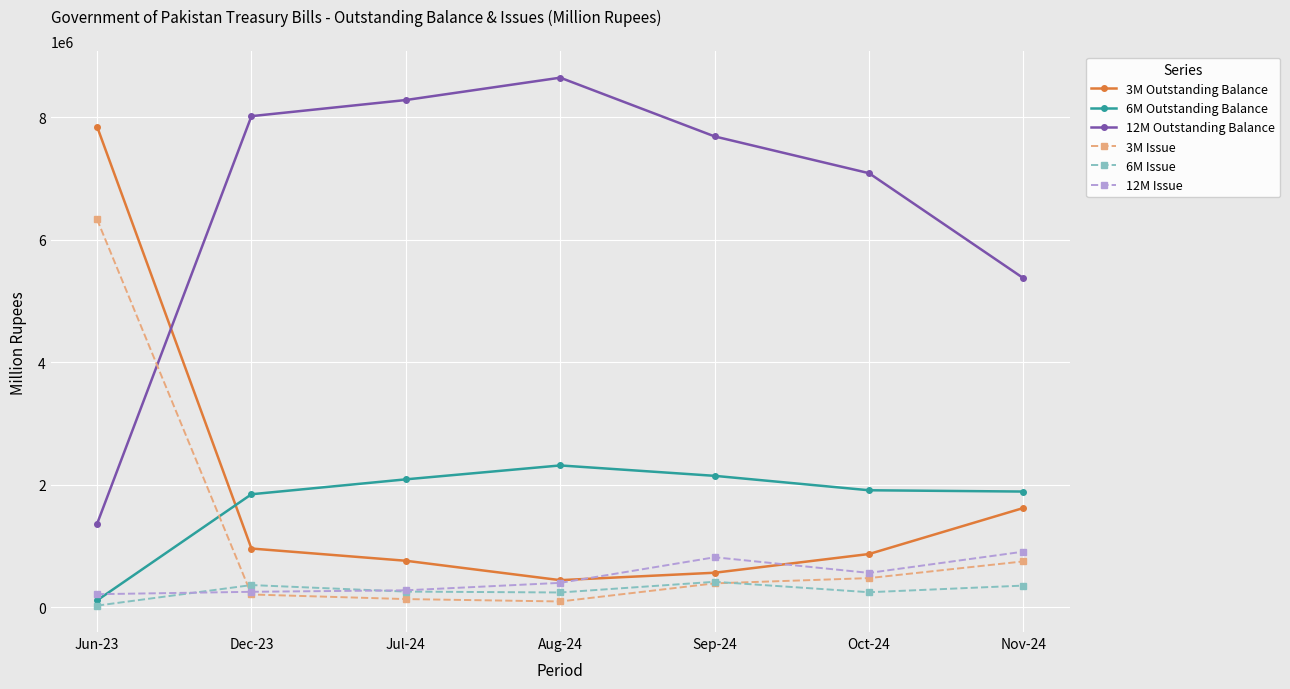

The value of 3M Issue at Nov-24 is 751522.2. True or false?

True